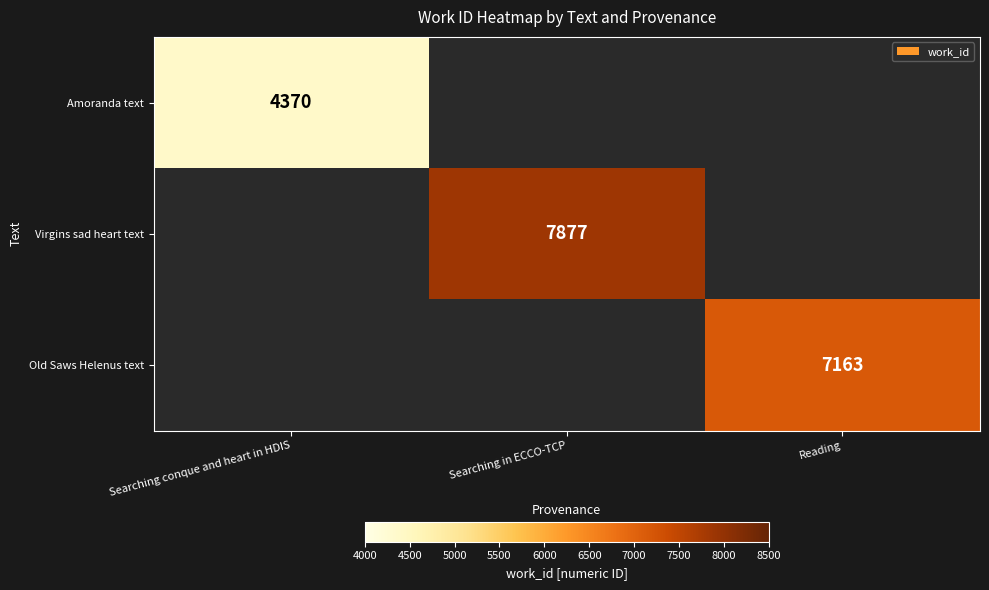

True or false: Amoranda text has a value of 7767 at Searching conque and heart in HDIS.

False